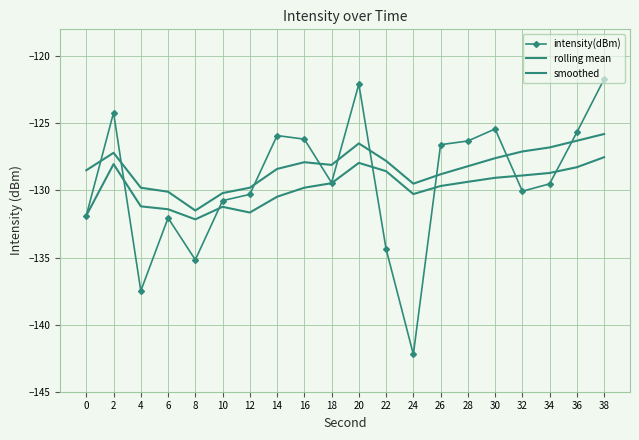

What is the value of the smoothed point at the 6th from the left?

-130.2